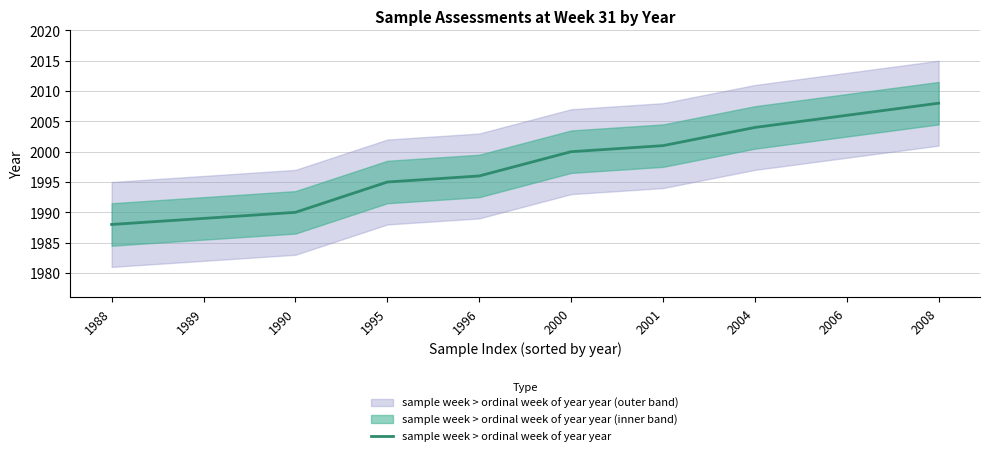

What is the value of the 1st point from the left?

1988